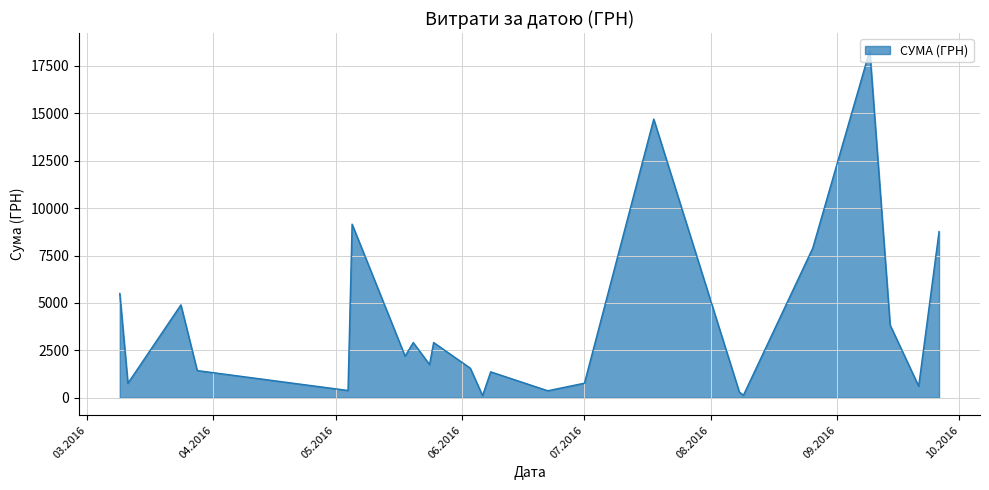

What is the greatest value displayed?

18309.5